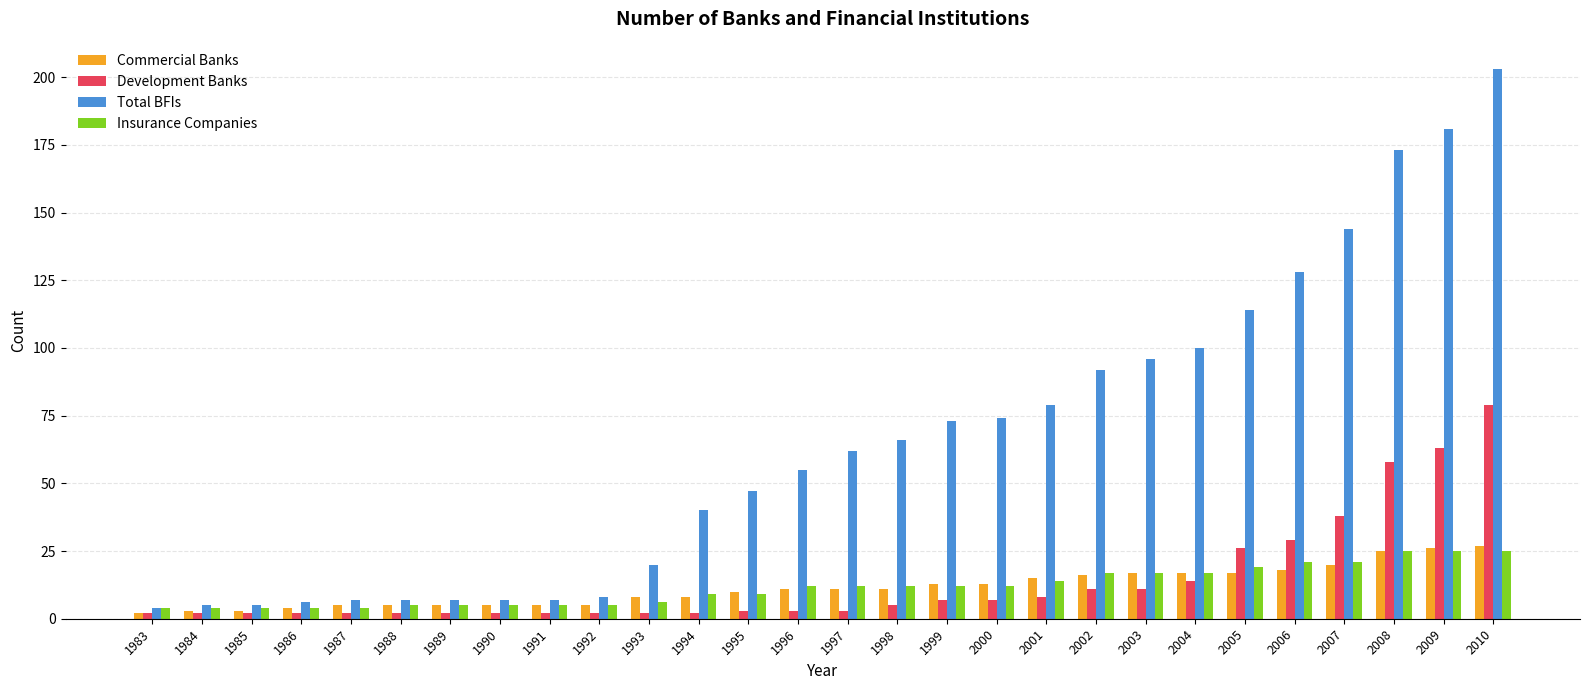

Reading left to right, extract all data points from this chart.

Commercial Banks: 1983=2	1984=3	1985=3	1986=4	1987=5	1988=5	1989=5	1990=5	1991=5	1992=5	1993=8	1994=8	1995=10	1996=11	1997=11	1998=11	1999=13	2000=13	2001=15	2002=16	2003=17	2004=17	2005=17	2006=18	2007=20	2008=25	2009=26	2010=27
Development Banks: 1983=2	1984=2	1985=2	1986=2	1987=2	1988=2	1989=2	1990=2	1991=2	1992=2	1993=2	1994=2	1995=3	1996=3	1997=3	1998=5	1999=7	2000=7	2001=8	2002=11	2003=11	2004=14	2005=26	2006=29	2007=38	2008=58	2009=63	2010=79
Total BFIs: 1983=4	1984=5	1985=5	1986=6	1987=7	1988=7	1989=7	1990=7	1991=7	1992=8	1993=20	1994=40	1995=47	1996=55	1997=62	1998=66	1999=73	2000=74	2001=79	2002=92	2003=96	2004=100	2005=114	2006=128	2007=144	2008=173	2009=181	2010=203
Insurance Companies: 1983=4	1984=4	1985=4	1986=4	1987=4	1988=5	1989=5	1990=5	1991=5	1992=5	1993=6	1994=9	1995=9	1996=12	1997=12	1998=12	1999=12	2000=12	2001=14	2002=17	2003=17	2004=17	2005=19	2006=21	2007=21	2008=25	2009=25	2010=25